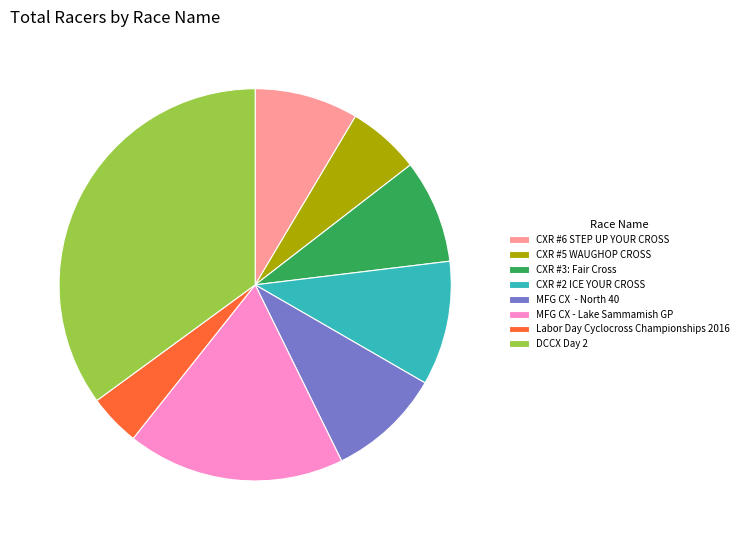

Is there a majority slice in this chart?

No